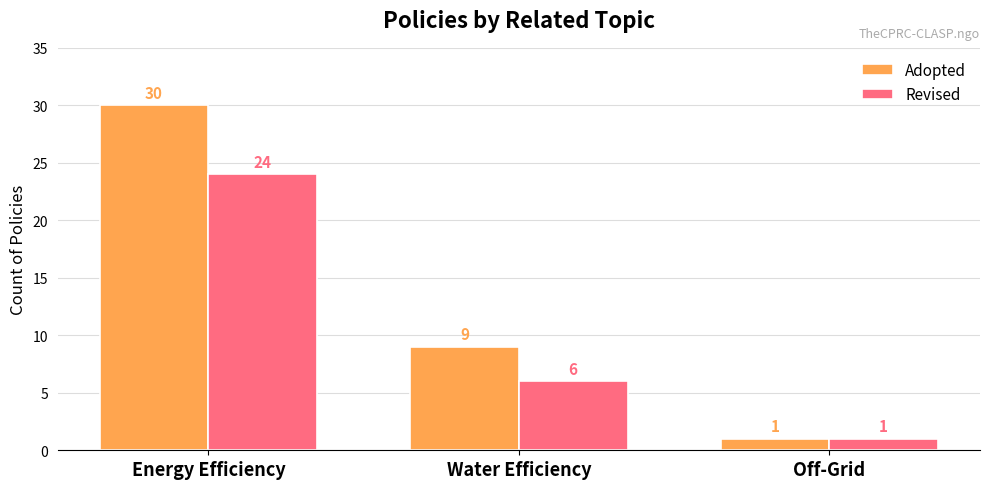

The Revised series shows 6 at Water Efficiency. True or false?

True